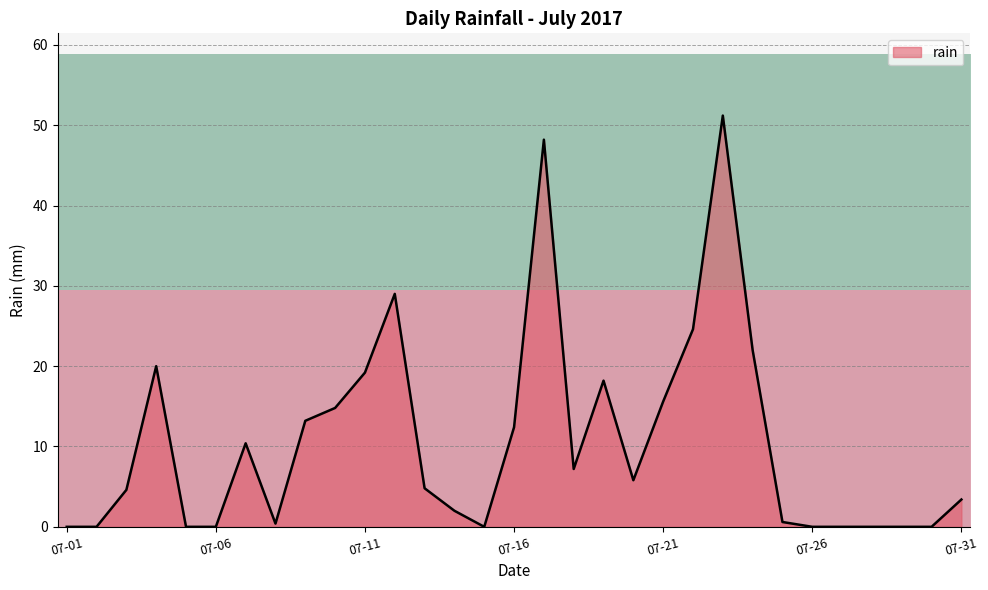

What is the highest value of the rain series?

51.2